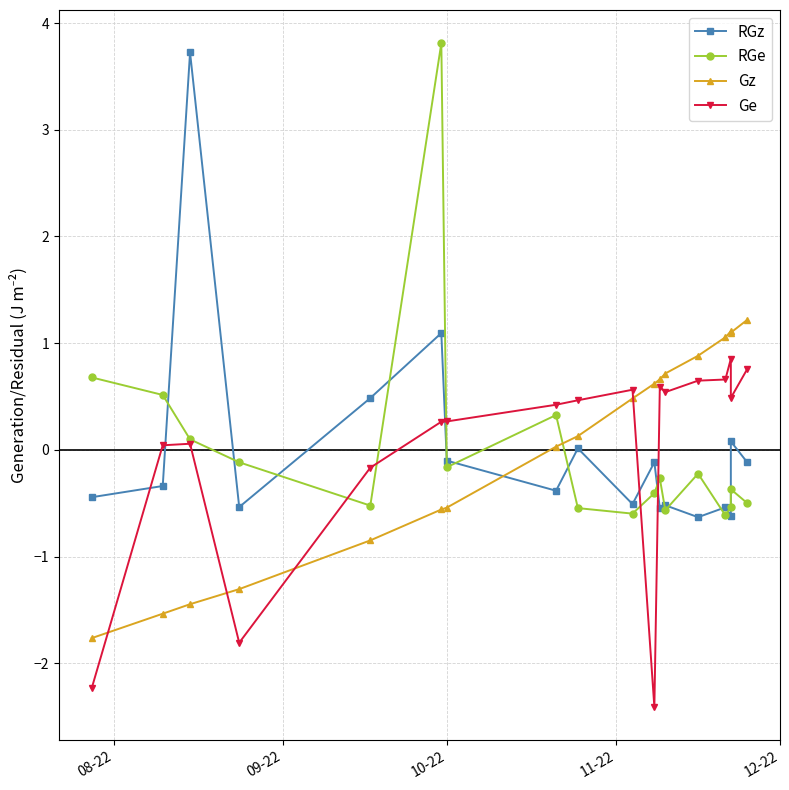

What are all the series names shown in the legend?

RGz, RGe, Gz, Ge